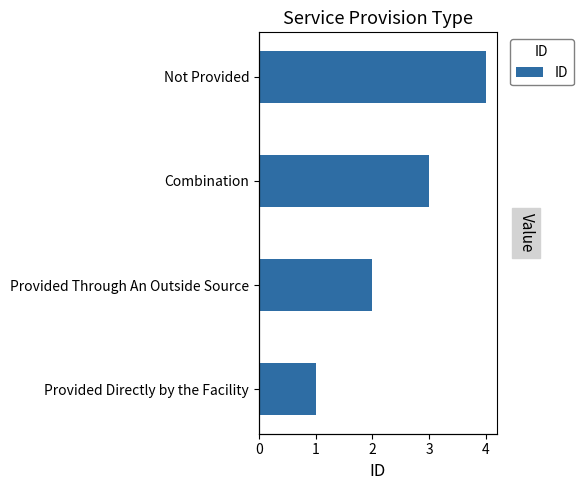

The value at Provided Through An Outside Source is 2. True or false?

True